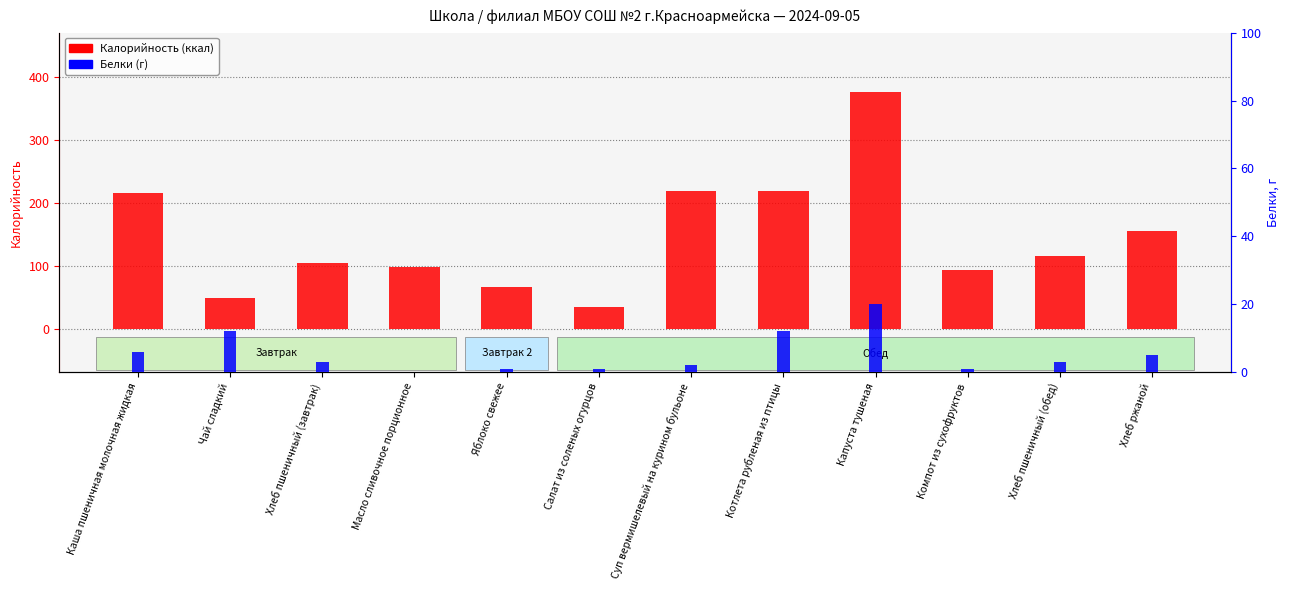

What is the average value of the Калорийность series?

146.4